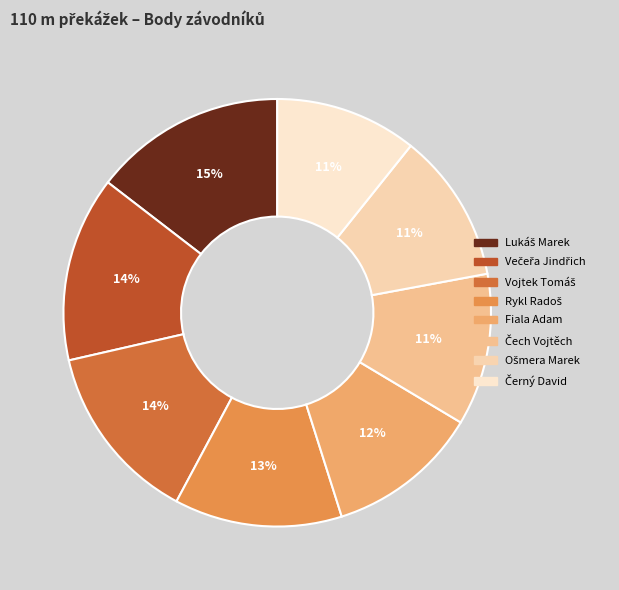

How many segments does this pie chart have?

8